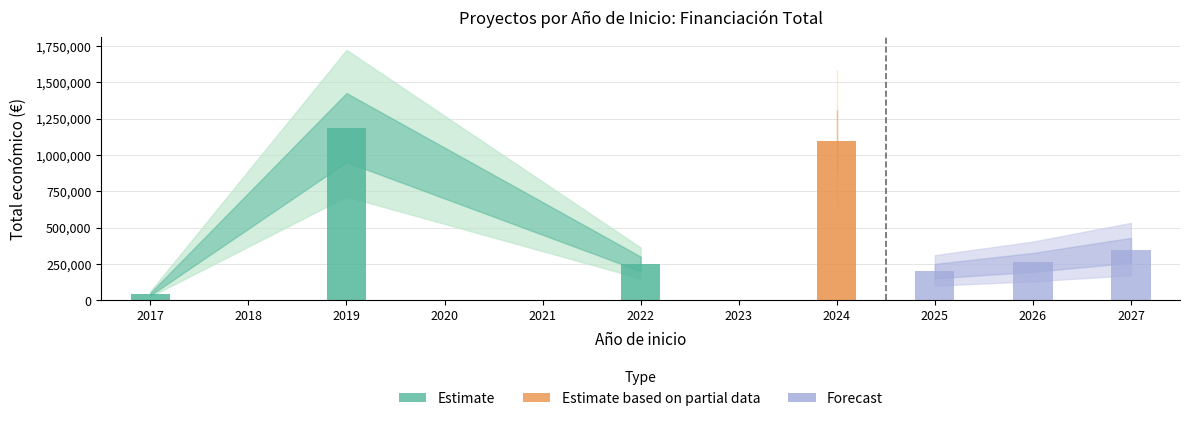

Which has a higher value, 2024 or 2019?

2019